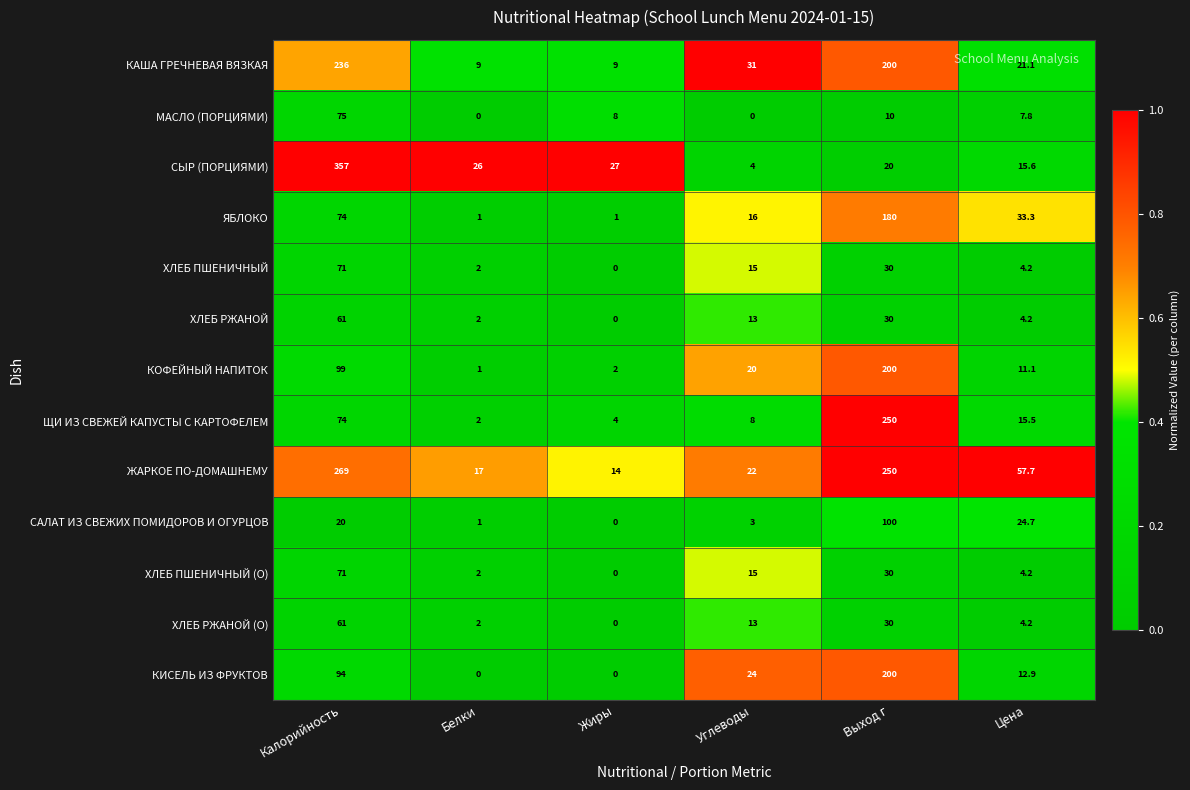

The ЖАРКОЕ ПО-ДОМАШНЕМУ series shows 269.0 at Калорийность. True or false?

True